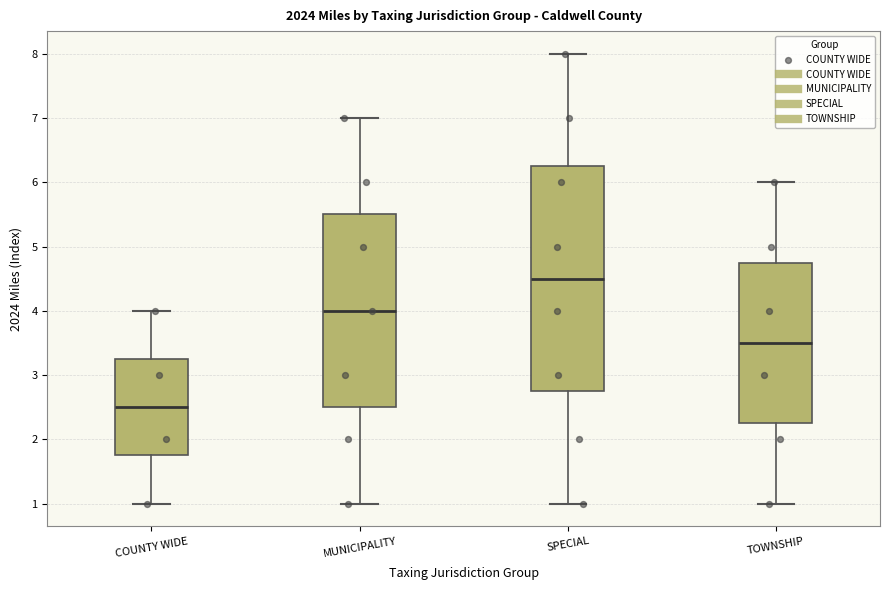

Which box has the highest median line?

SPECIAL